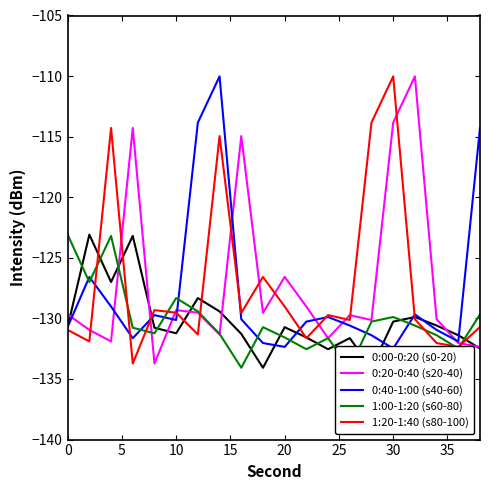

What are all the series names shown in the legend?

0:00-0:20 (s0-20), 0:20-0:40 (s20-40), 0:40-1:00 (s40-60), 1:00-1:20 (s60-80), 1:20-1:40 (s80-100)